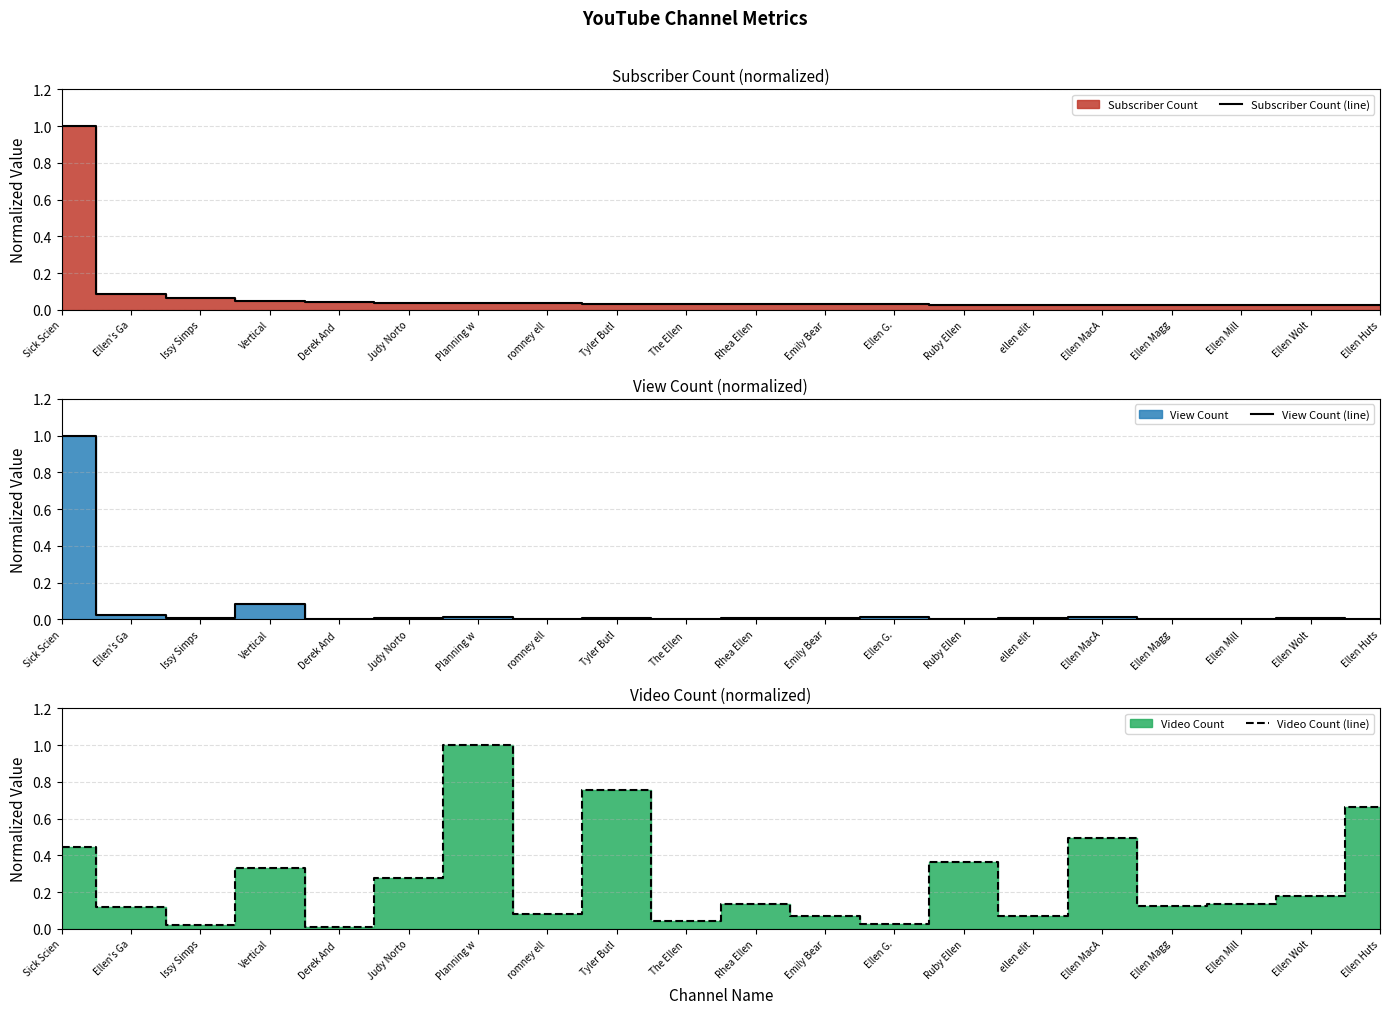

What is the average value of the Subscriber Count (line) series?

0.1